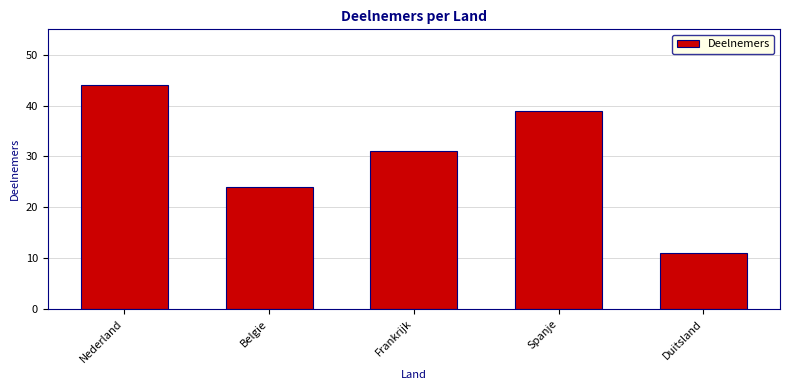

Count the number of categories in the chart.

5